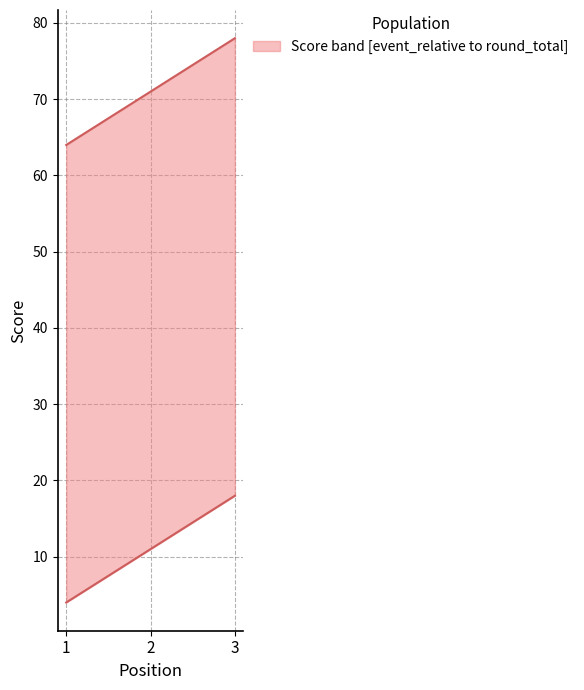

Rank the series at 3 from lowest to highest value.

event_relative_score, round_total_score